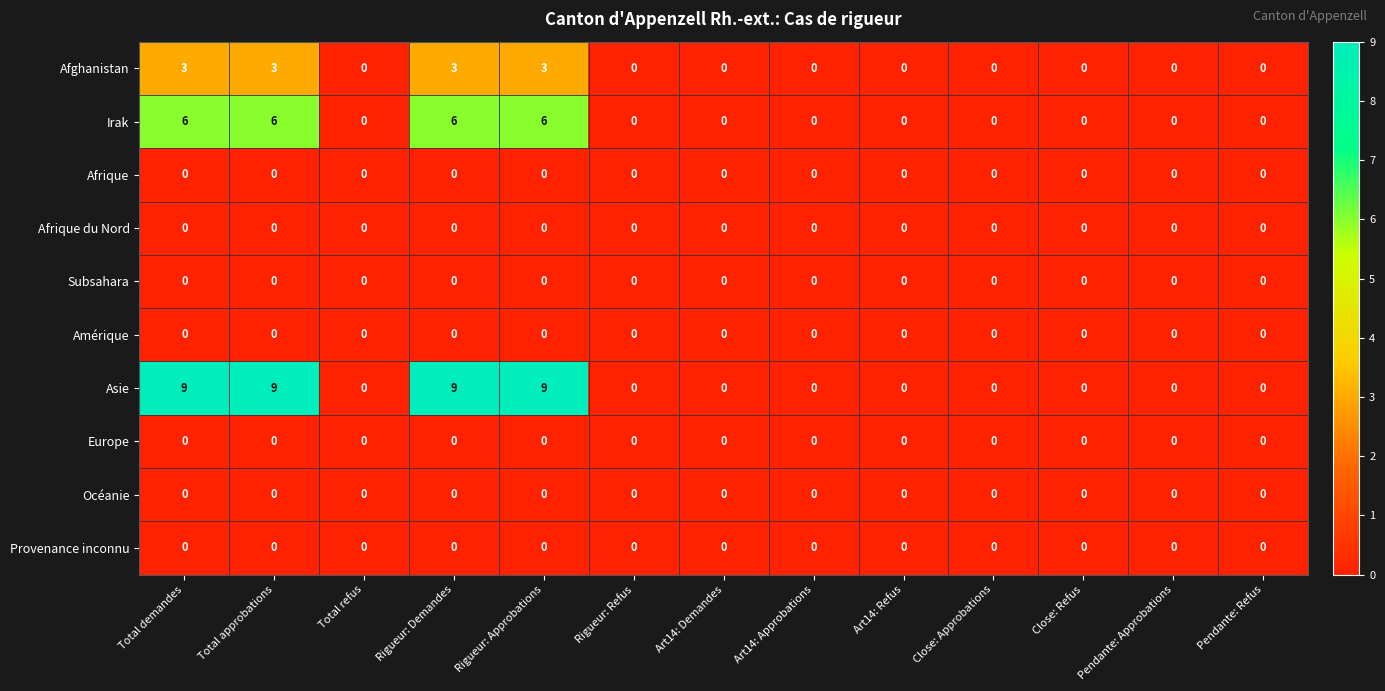

Which series has the largest total across all categories?

Asie